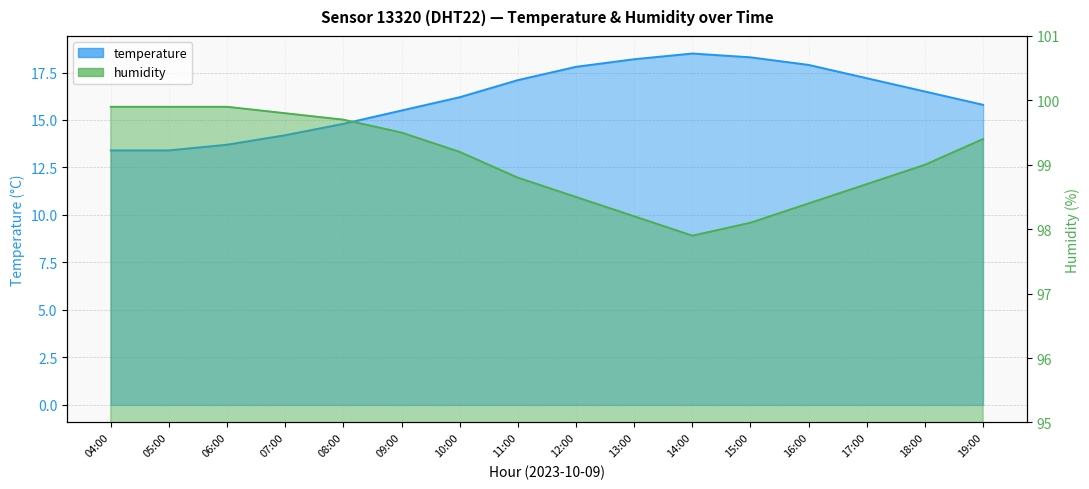

True or false: temperature and humidity intersect in this chart.

False